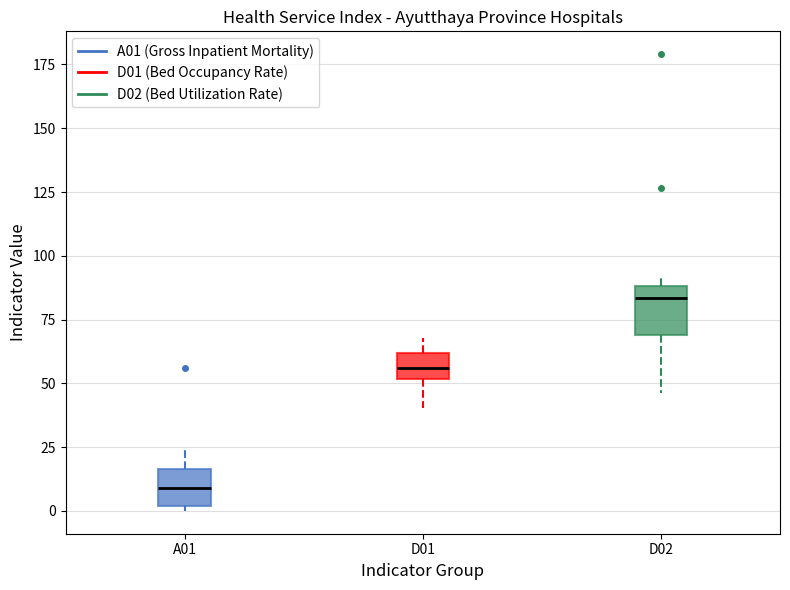

Reading left to right, read every box against the y-axis: the position of its median line, the range the box covers, and the ends of its whiskers. The values are not printed on the chart, so give them approximately, as read against the axis.

A01: median 10, box 0 to 15, whiskers 0 (just below the box's lower edge) to 25
D01: median 55, box 50 to 60, whiskers 40 to 70
D02: median 85, box 70 to 90, whiskers 45 to 90 (just above the box's upper edge)